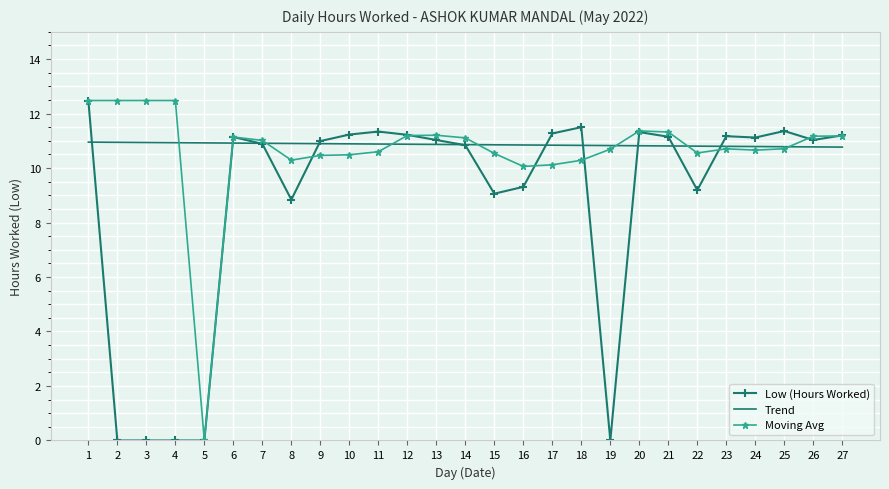

What are all the series names shown in the legend?

Low (Hours Worked), Trend, Moving Avg